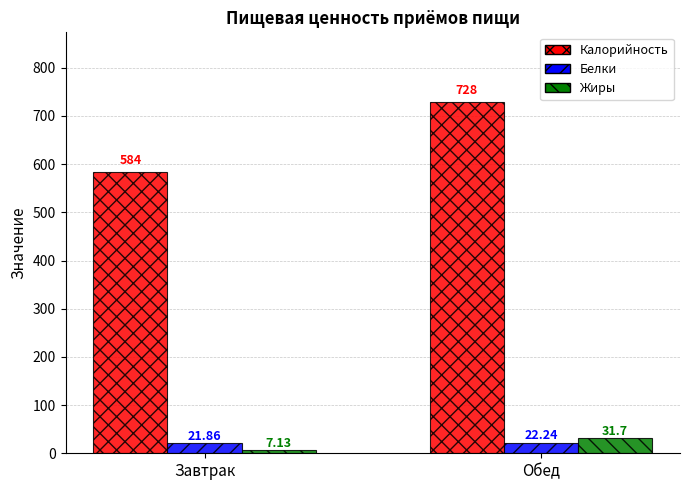

Which series has the largest total across all categories?

Калорийность